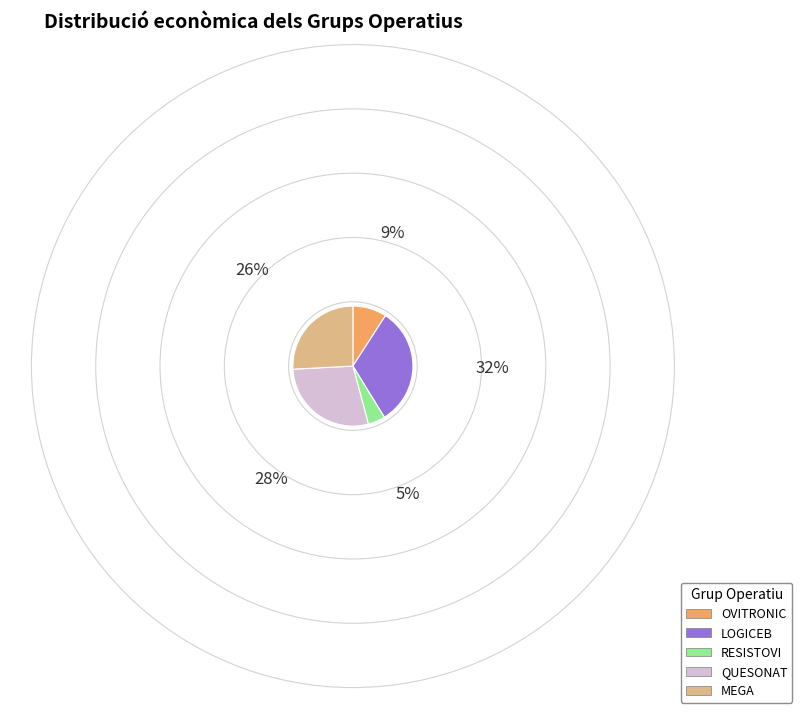

Is the sum of MEGA and RESISTOVI greater than half?

No